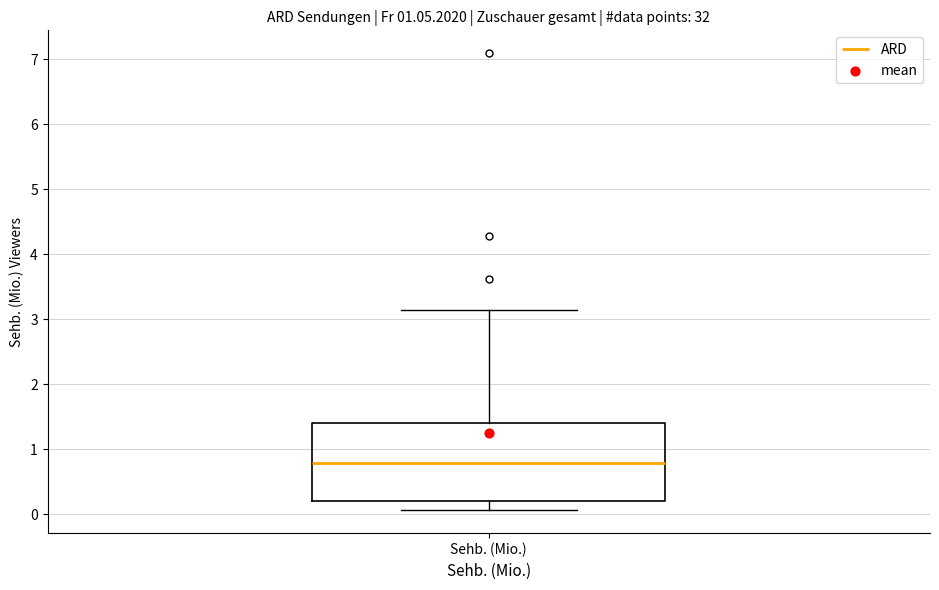

Where is the upper edge of the box for Sehb. (Mio.) on the y-axis? The values are not printed on the chart, so give them approximately, as read against the axis.

1.4